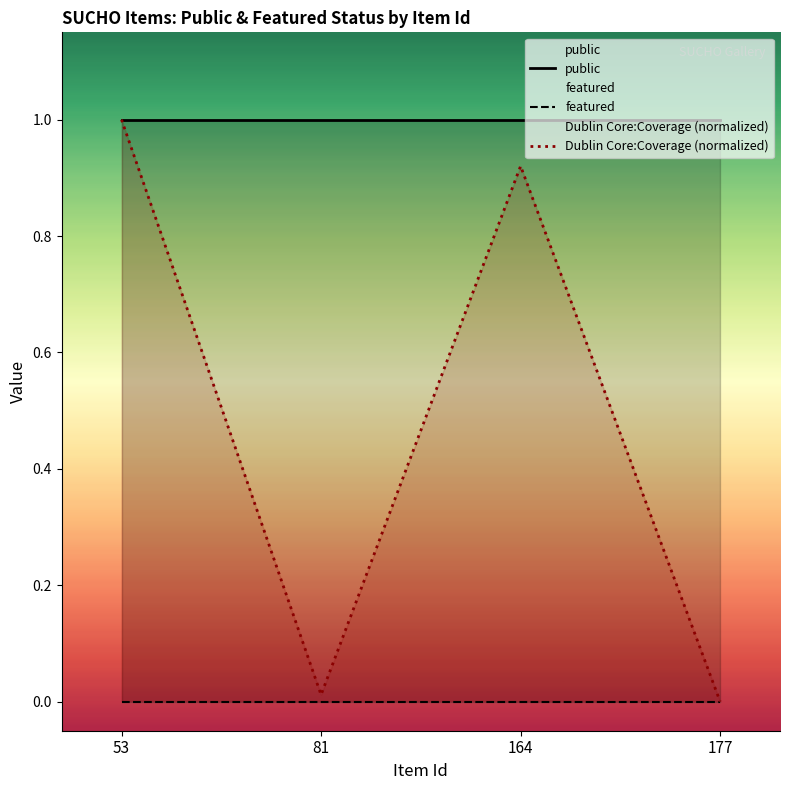

List the labels in order of featured value, largest first.

53, 81, 164, 177